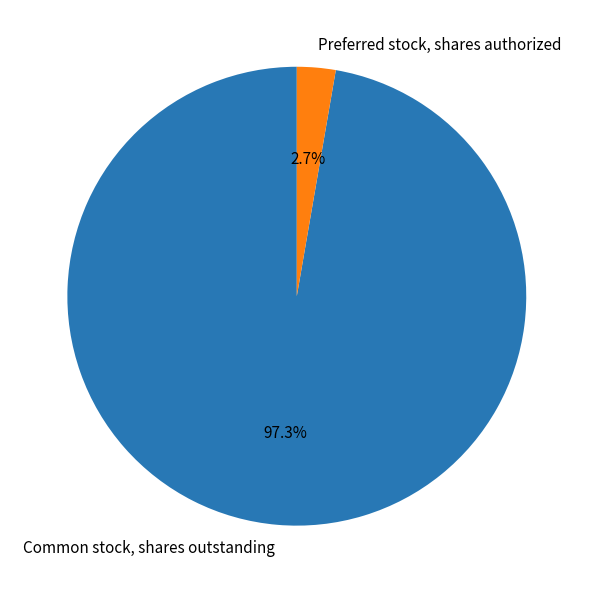

Is Common stock, shares outstanding the majority of the pie?

Yes